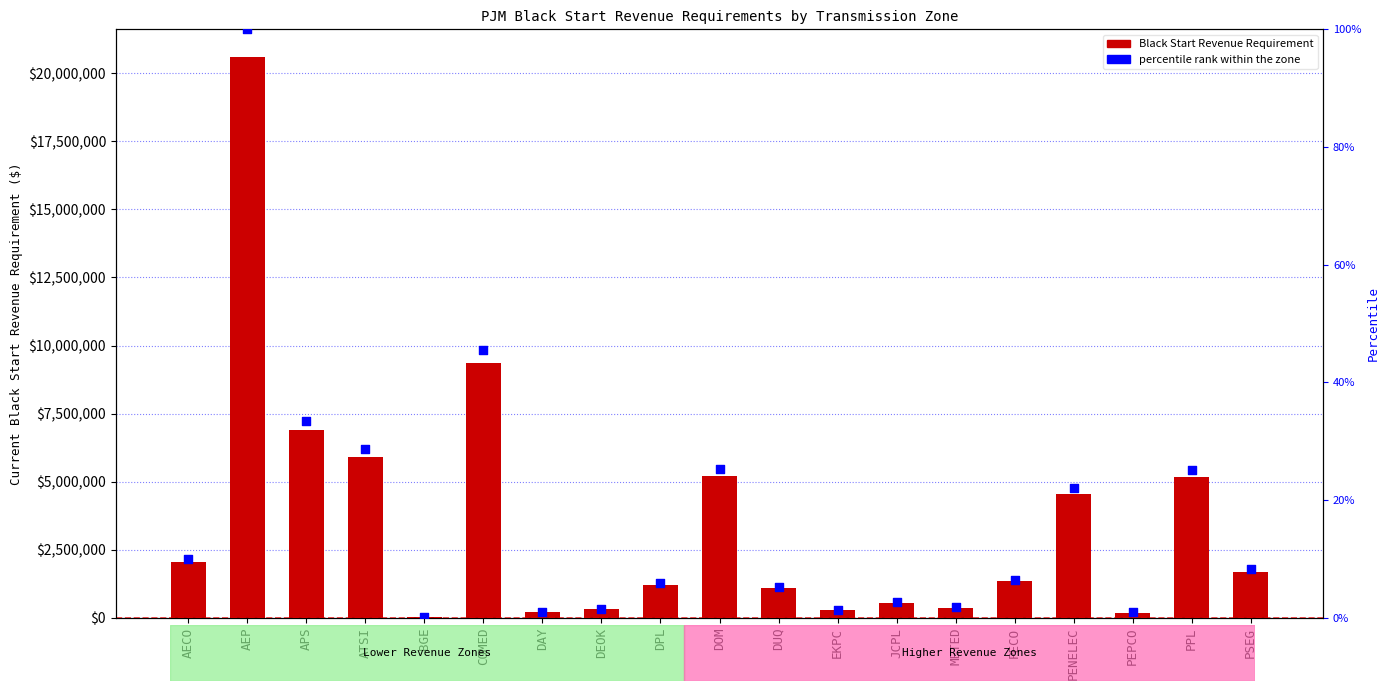

What is the total value across all series at JCPL?

544998.3